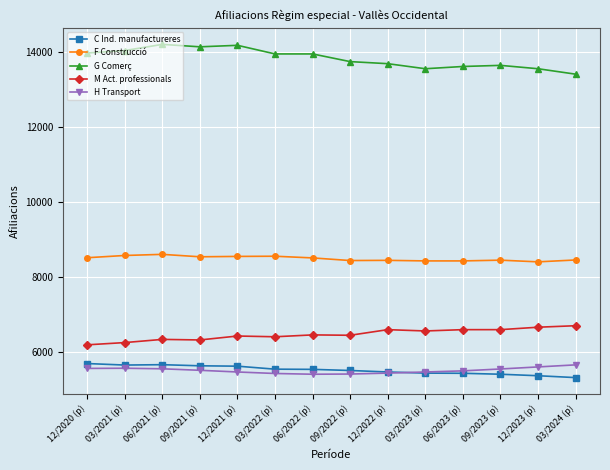

True or false: F Construcció and C Ind. manufactureres intersect in this chart.

False